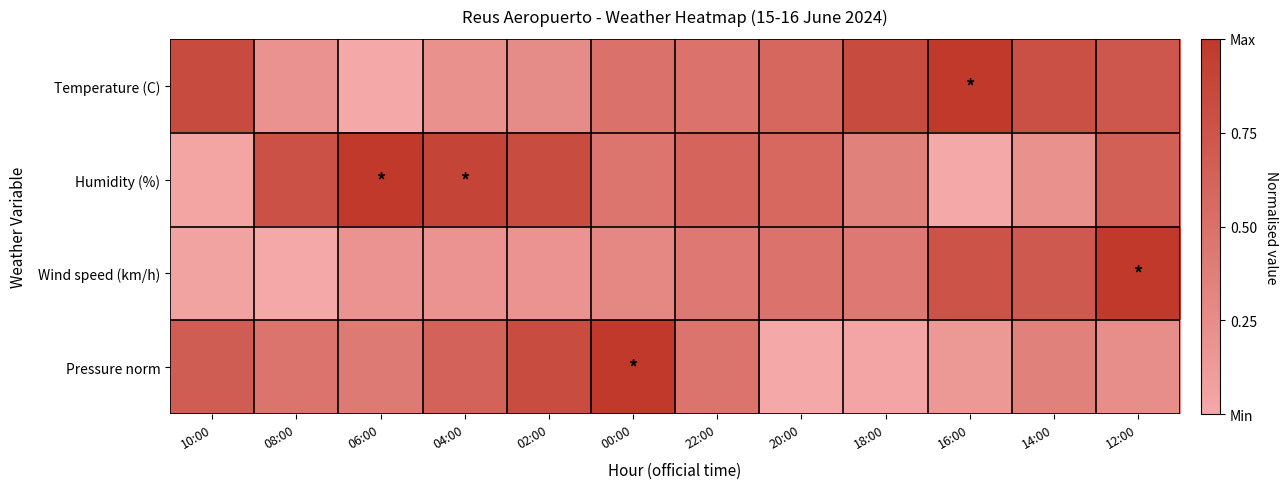

Reading right to left, list all the values displayed in this chart.

Temperature (C): 12:00=0.7	14:00=0.8	16:00=1.0	18:00=0.8	20:00=0.6	22:00=0.5	00:00=0.5	02:00=0.3	04:00=0.2	06:00=0.0	08:00=0.2	10:00=0.8
Humidity (%): 12:00=0.6	14:00=0.2	16:00=0.0	18:00=0.4	20:00=0.6	22:00=0.6	00:00=0.5	02:00=0.8	04:00=0.9	06:00=1.0	08:00=0.8	10:00=0.0
Wind speed (km/h): 12:00=1.0	14:00=0.7	16:00=0.8	18:00=0.4	20:00=0.5	22:00=0.4	00:00=0.3	02:00=0.2	04:00=0.2	06:00=0.2	08:00=0.0	10:00=0.0
Pressure norm: 12:00=0.2	14:00=0.4	16:00=0.1	18:00=0.0	20:00=0.0	22:00=0.5	00:00=1.0	02:00=0.8	04:00=0.6	06:00=0.4	08:00=0.5	10:00=0.7